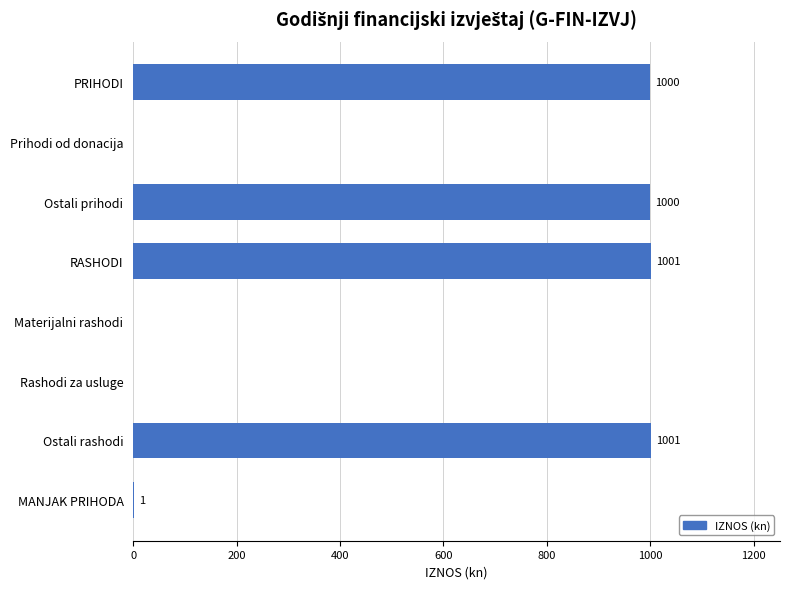

Reading top to bottom, what are all the values shown in this chart?

PRIHODI=1000	Prihodi od donacija=0	Ostali prihodi=1000	RASHODI=1001	Materijalni rashodi=0	Rashodi za usluge=0	Ostali rashodi=1001	MANJAK PRIHODA=1